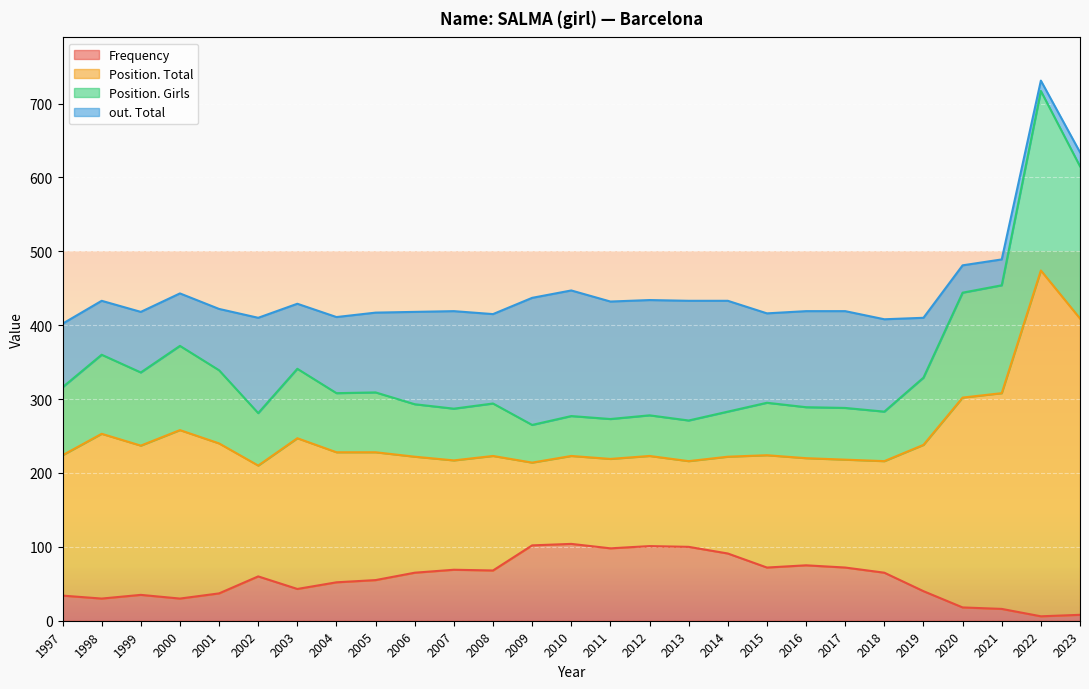

What is the highest value of the Frequency series?

104